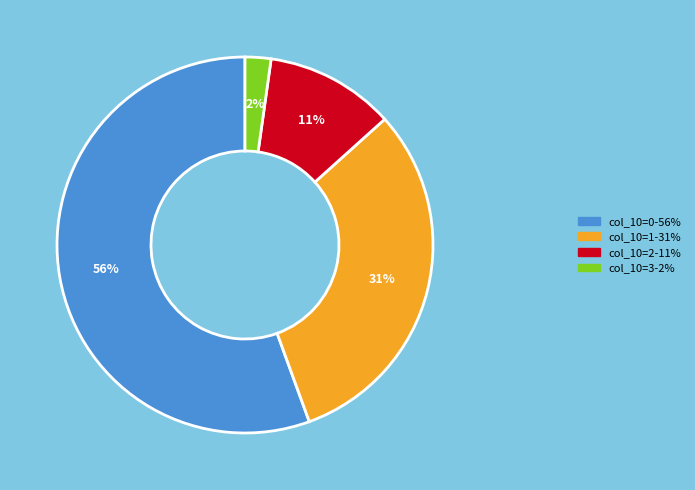

Rank the categories by value from highest to lowest.

col_10=0-56%, col_10=1-31%, col_10=2-11%, col_10=3-2%